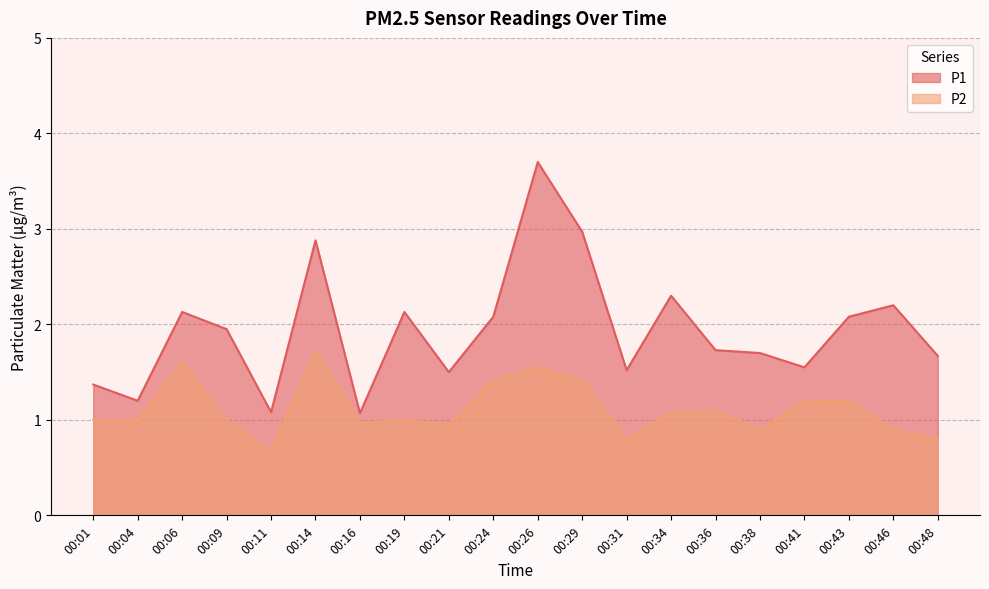

Which series has the widest spread of values?

P1